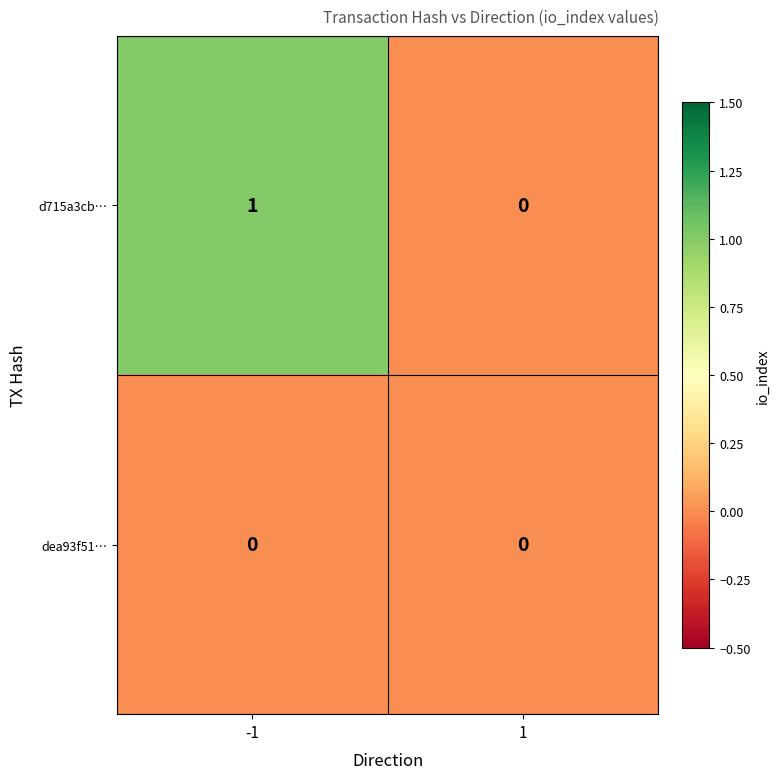

Which series has the largest total across all categories?

d715a3cb…